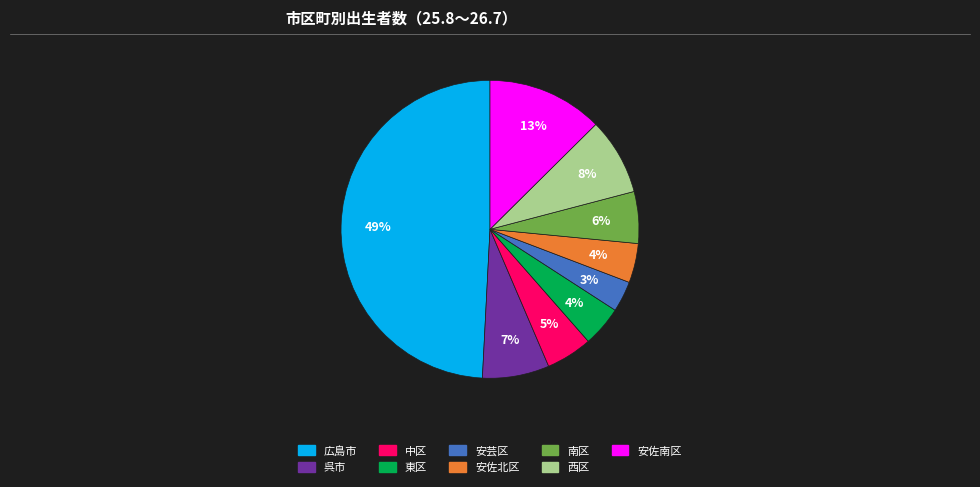

Is 安佐南区 the majority of the pie?

No